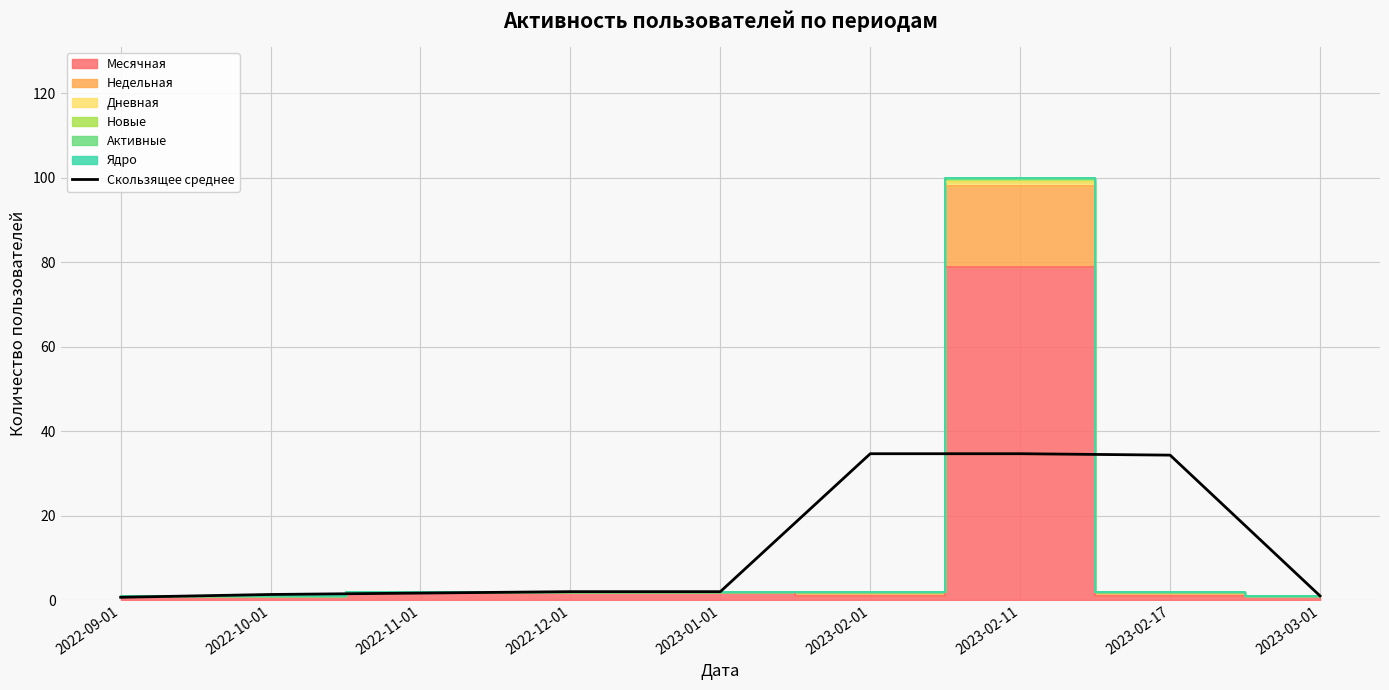

Reading left to right, what are all the values shown in this chart?

0.7	1.3	1.7	2.0	2.0	34.7	34.7	34.3	1.0